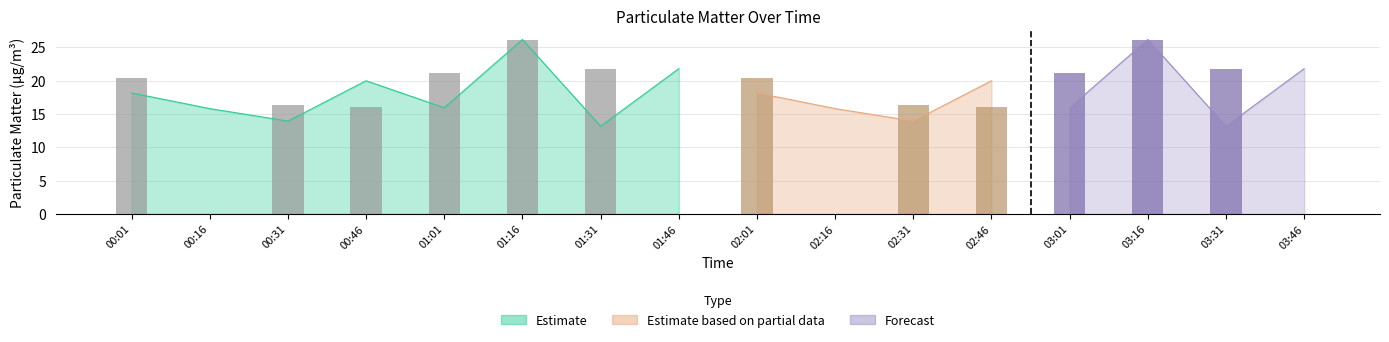

The value of P1 at 00:01 is 27.7. True or false?

False